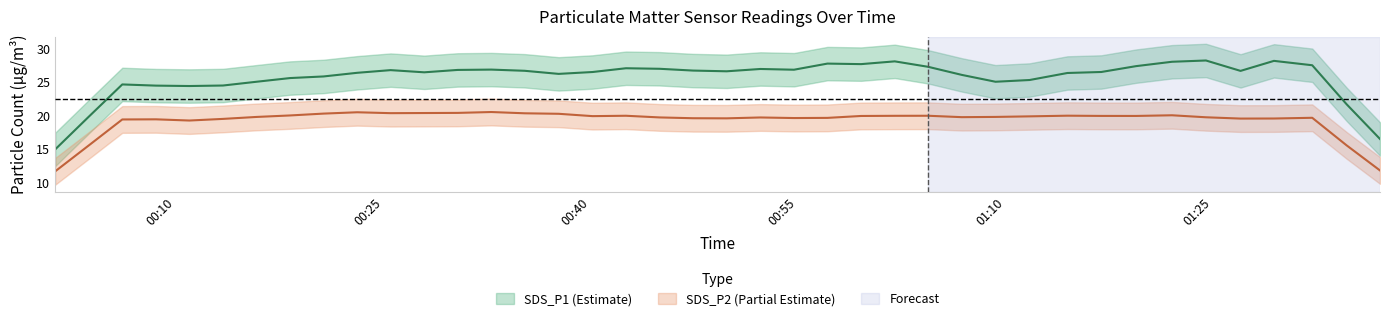

What is the average value of the SDS_P2 series?

19.8